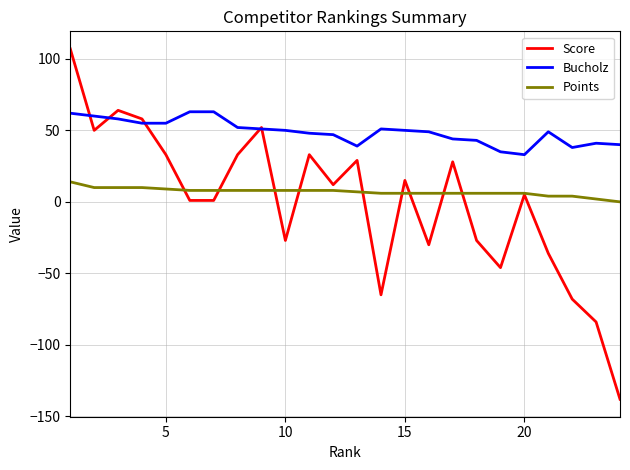

Rank the series by their maximum value, from highest to lowest.

Score, Bucholz, Points